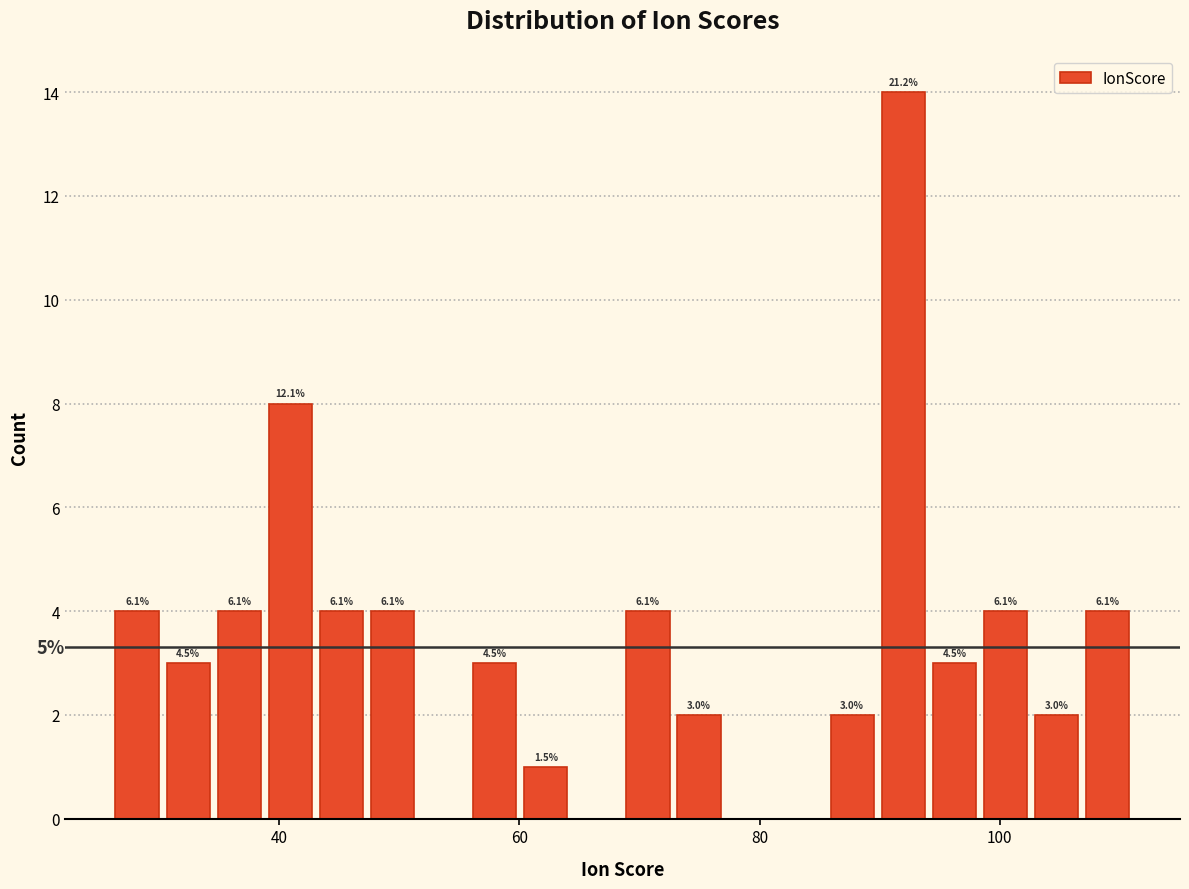

Read against the x-axis, roughly where is the centre of the tallest bar?

92